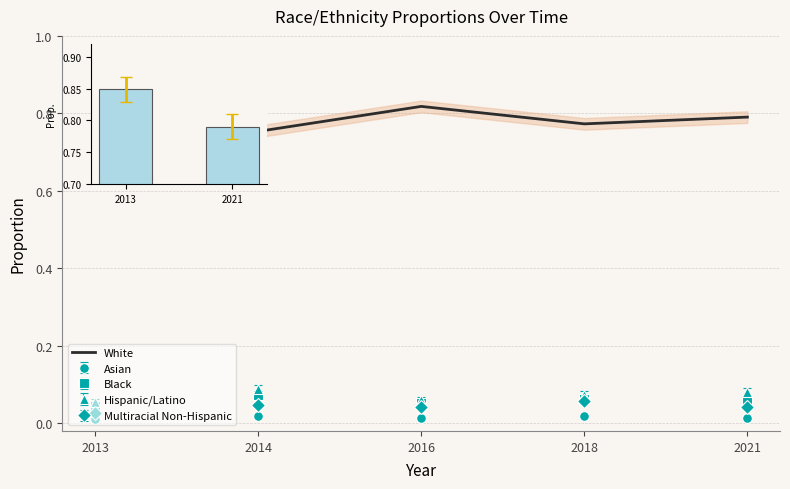

What is the sum of the values at 2013 and 2021?

1.6